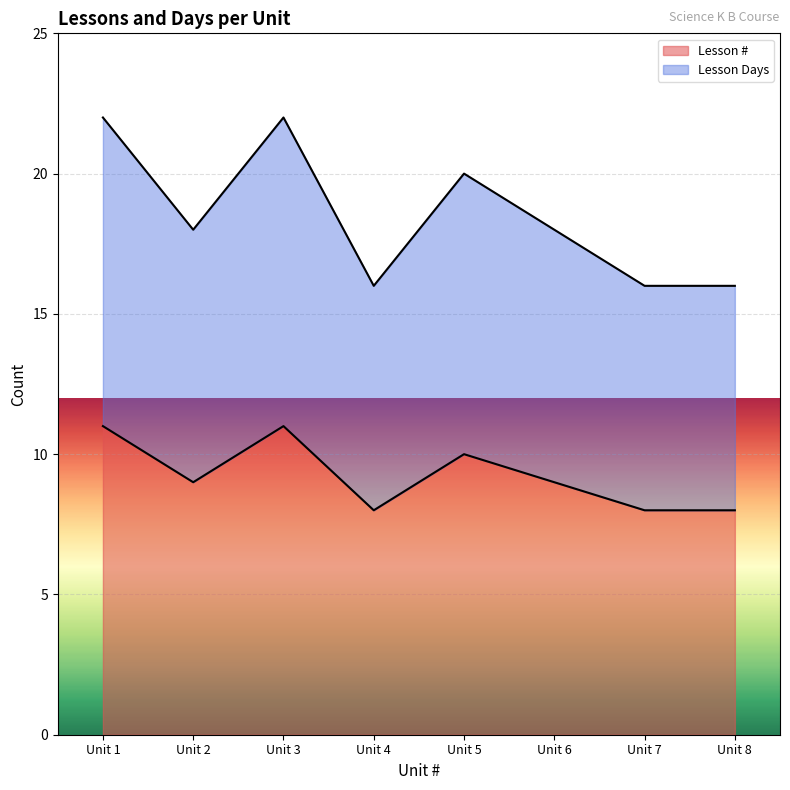

At which category does the chart reach its peak across all series?

Unit 1